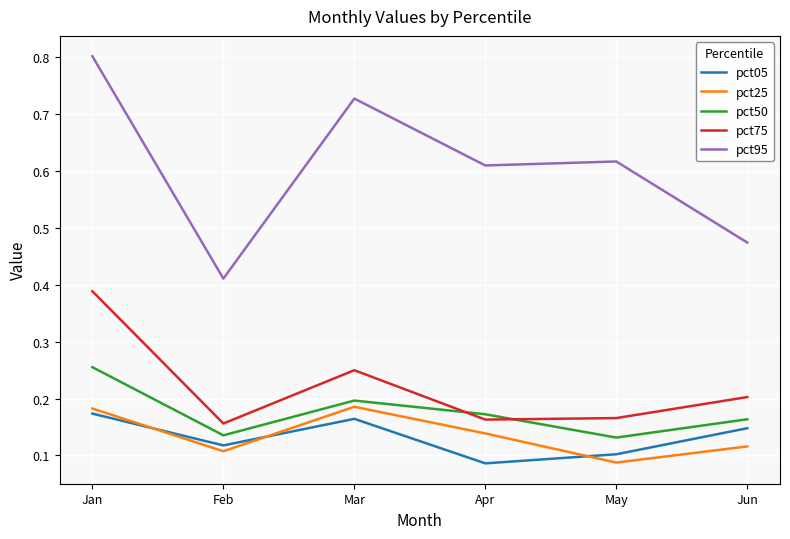

True or false: pct95 and pct05 intersect in this chart.

False